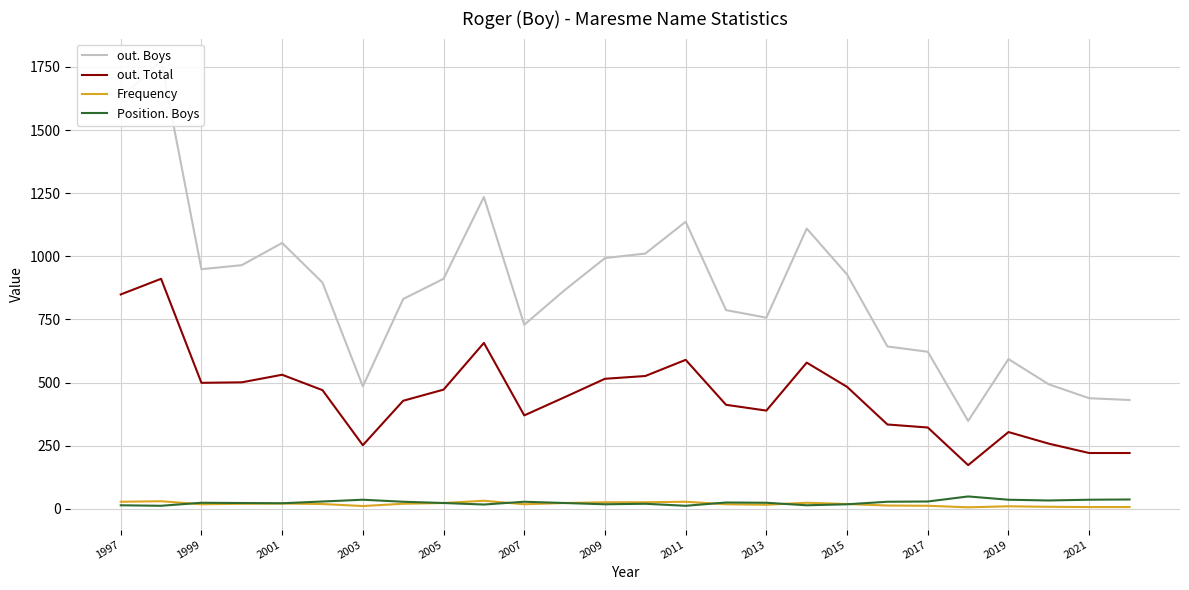

At which label does Frequency first exceed 19?

1997